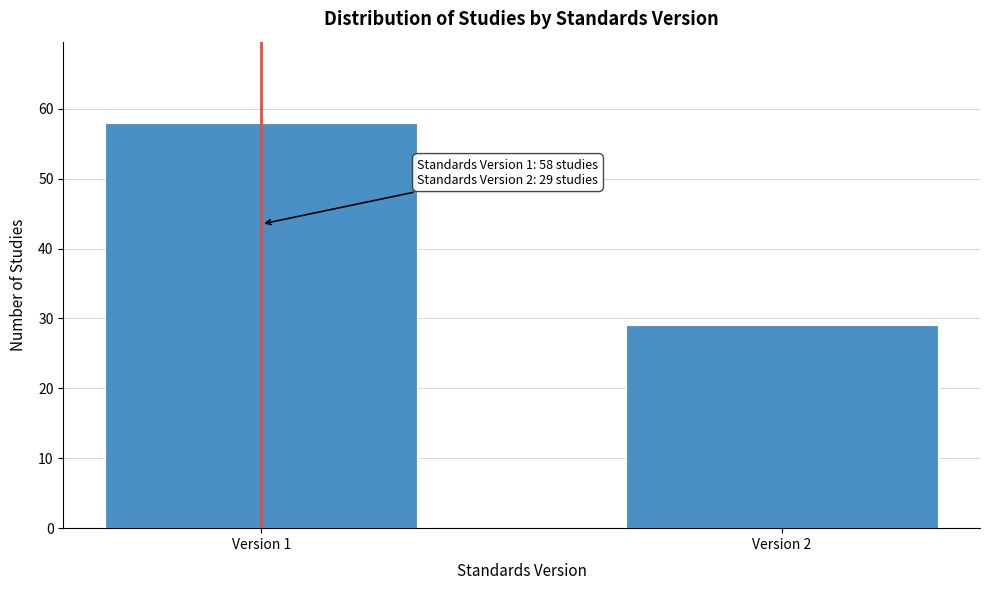

Reading left to right, what are all the values shown in this chart?

58	29